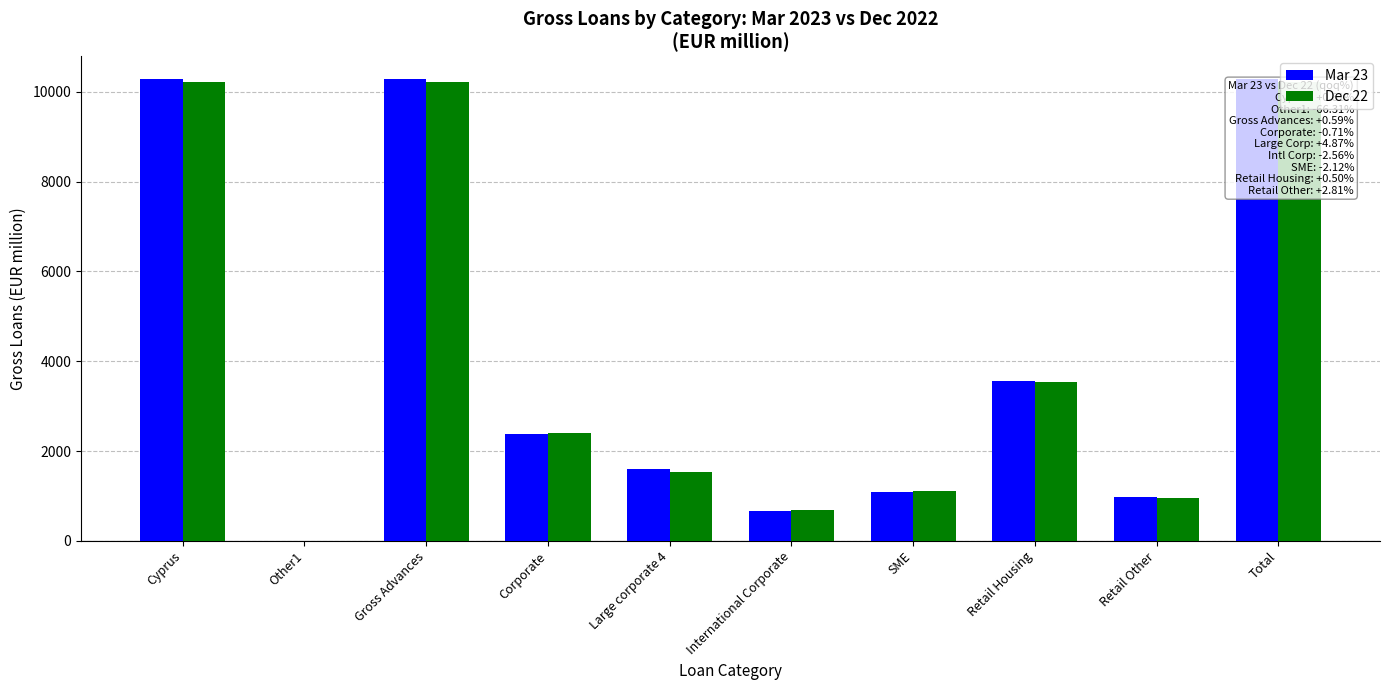

Where does the Mar 23 series first go above 2380?

Cyprus